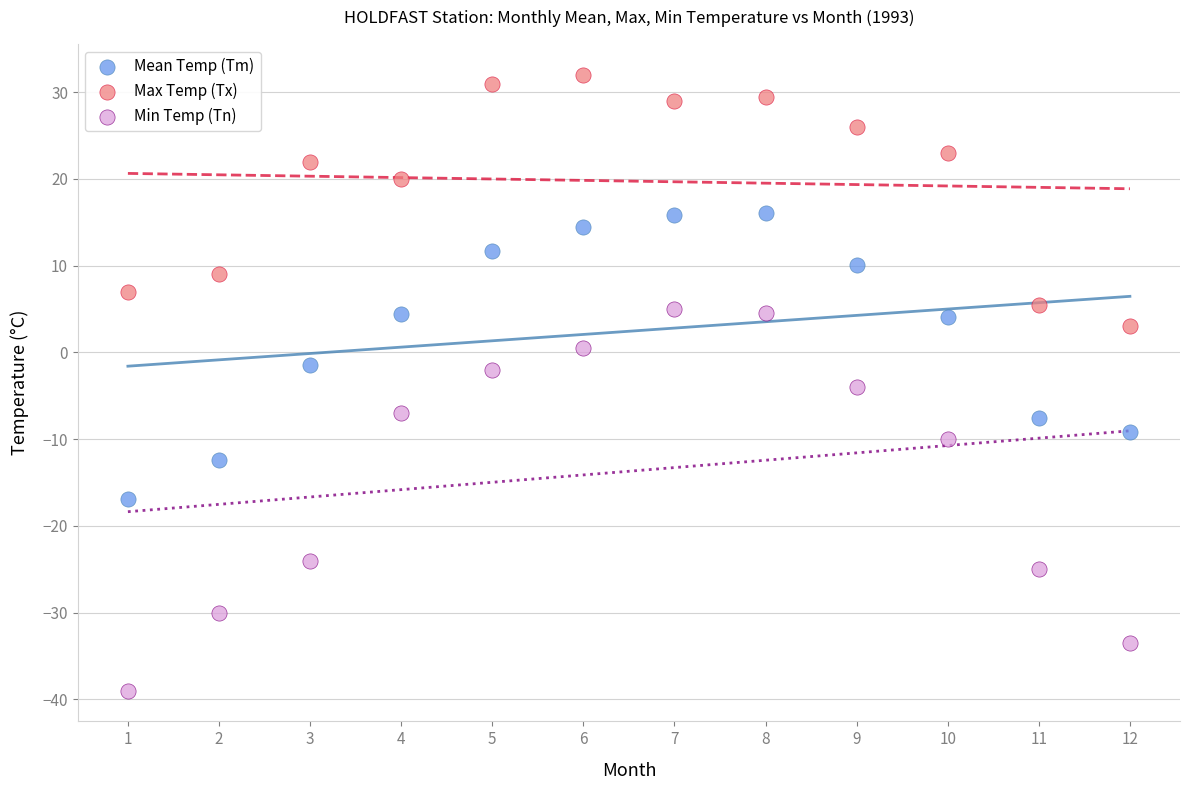

Across all data points, what is the range of Y values (max minus min)?

71.0